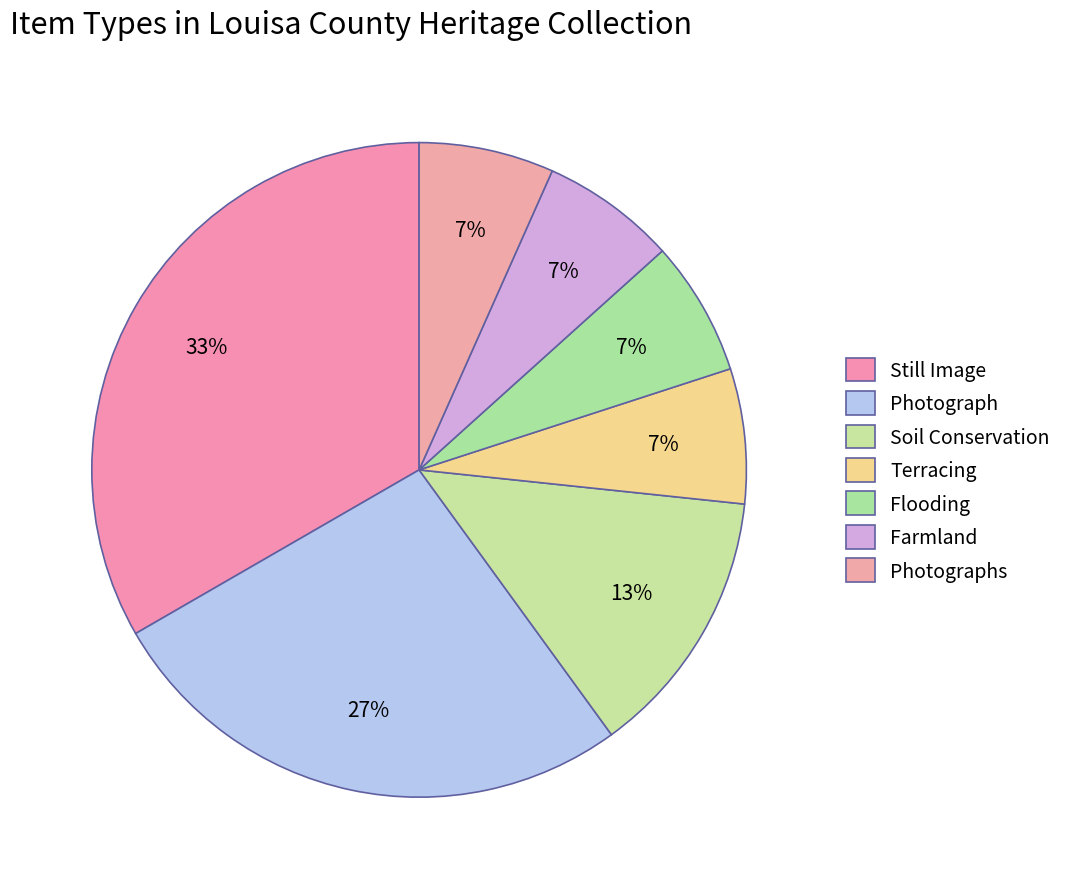

Combined, do Terracing and Farmland account for over 50%?

No